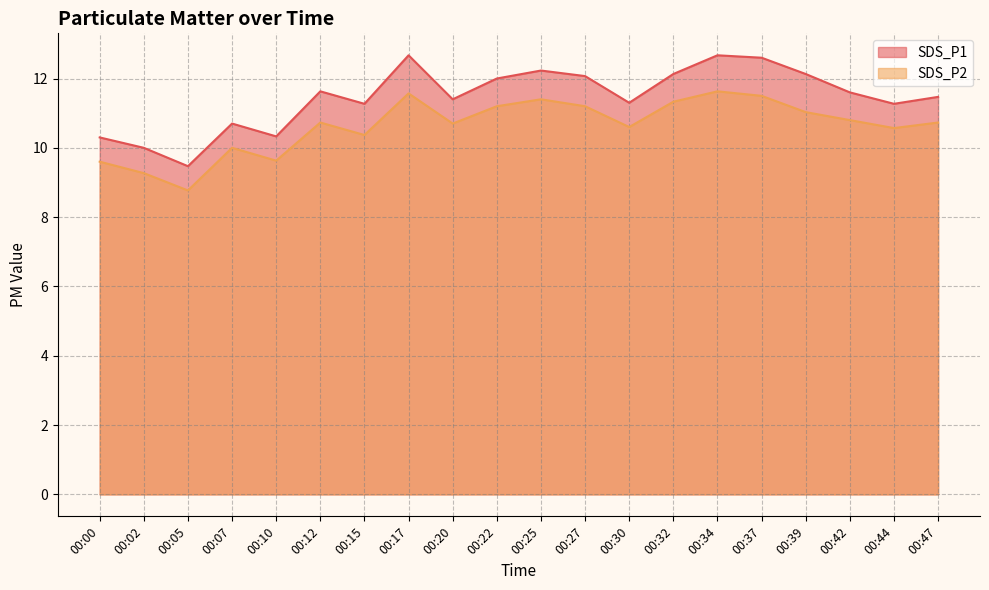

Reading left to right, extract all data points from this chart.

SDS_P1: 00:00=10.3	00:02=10.0	00:05=9.5	00:07=10.7	00:10=10.3	00:12=11.6	00:15=11.3	00:17=12.7	00:20=11.4	00:22=12.0	00:25=12.2	00:27=12.1	00:30=11.3	00:32=12.1	00:34=12.7	00:37=12.6	00:39=12.1	00:42=11.6	00:44=11.3	00:47=11.5
SDS_P2: 00:00=9.6	00:02=9.3	00:05=8.8	00:07=10.0	00:10=9.6	00:12=10.7	00:15=10.4	00:17=11.6	00:20=10.7	00:22=11.2	00:25=11.4	00:27=11.2	00:30=10.6	00:32=11.3	00:34=11.6	00:37=11.5	00:39=11.0	00:42=10.8	00:44=10.6	00:47=10.7